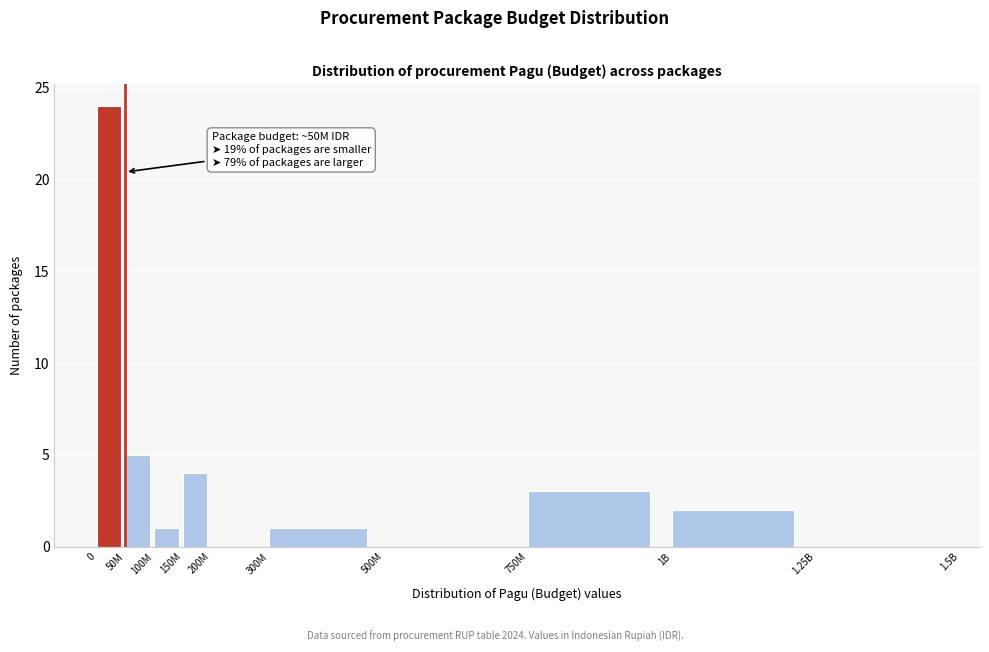

Reading left to right, transcribe all the data shown in this chart.

0=24	50M=5	100M=1	150M=4	200M=0	300M=1	500M=0	750M=3	1B=2	1.25B=0